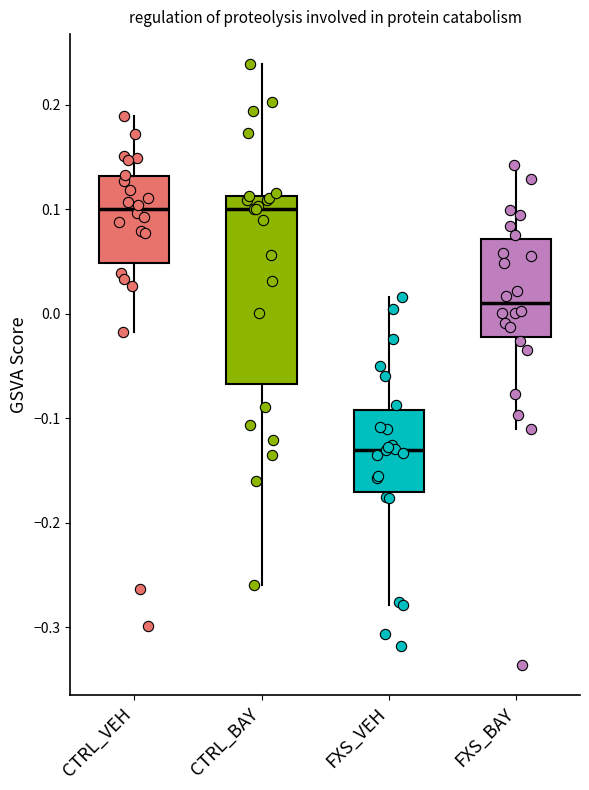

Reading left to right, read every box against the y-axis: the position of its median line, the range the box covers, and the ends of its whiskers. The values are not printed on the chart, so give them approximately, as read against the axis.

CTRL_VEH: median 0.10, box 0.05 to 0.13, whiskers -0.02 to 0.19
CTRL_BAY: median 0.10, box -0.07 to 0.11, whiskers -0.26 to 0.24
FXS_VEH: median -0.13, box -0.17 to -0.09, whiskers -0.28 to 0.02
FXS_BAY: median 0.01, box -0.02 to 0.07, whiskers -0.11 to 0.14